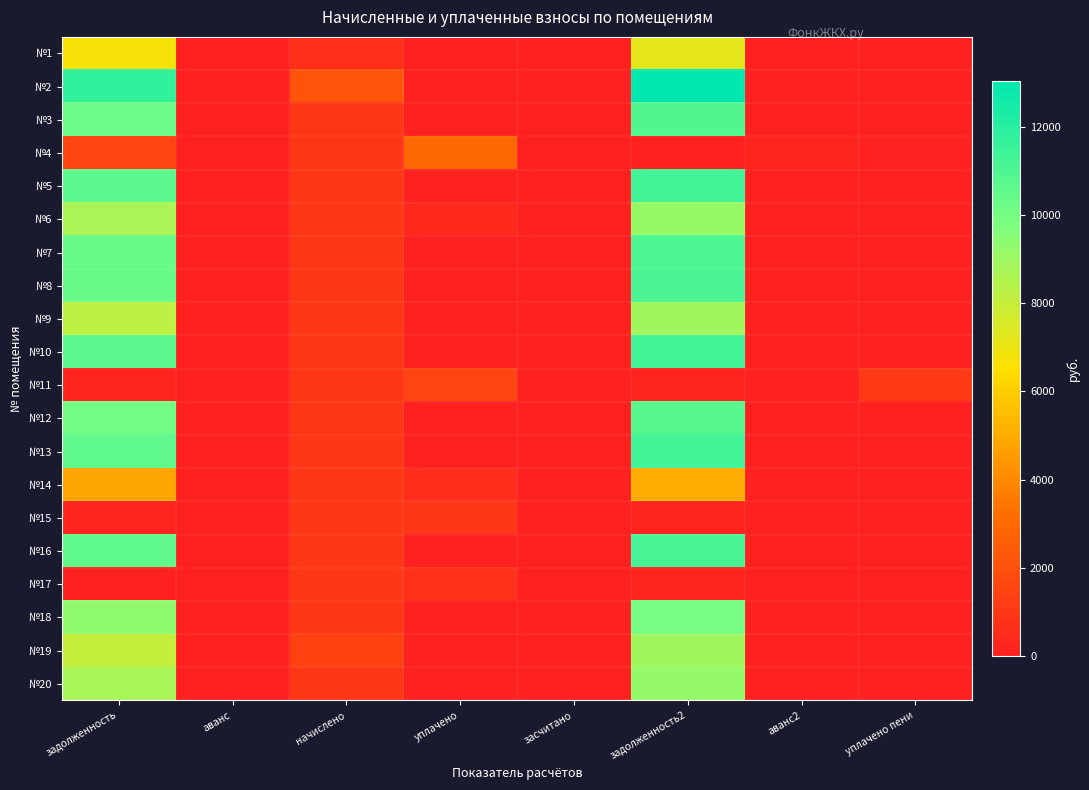

What is the spread (max minus min) of values at уплачено?

2988.9